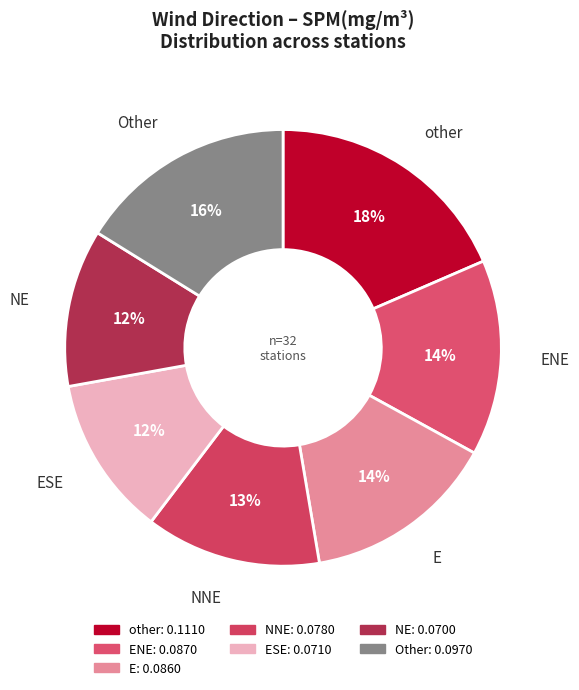

How many slices are in this pie chart?

7